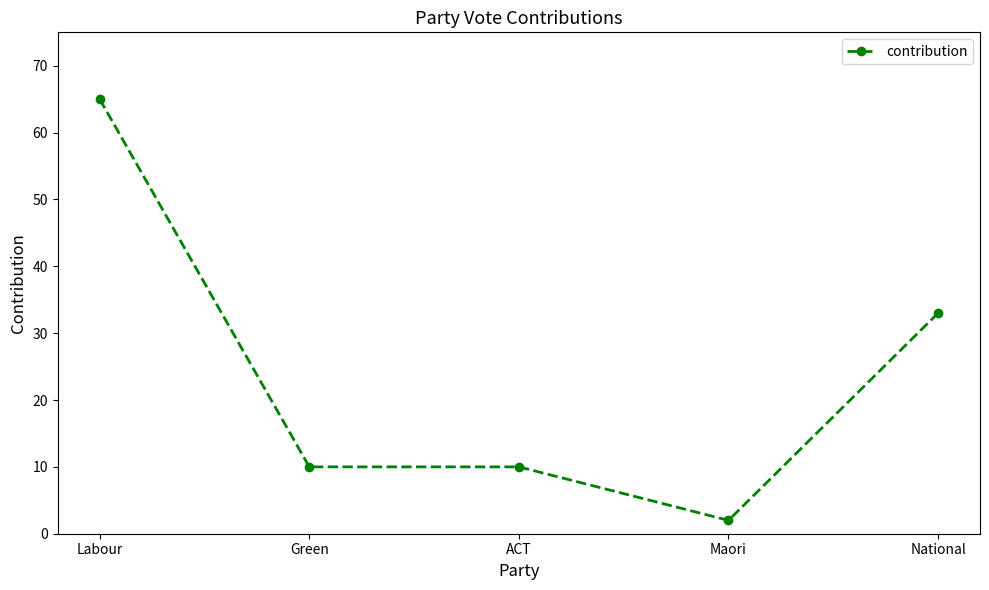

What is the sum of all values?

120